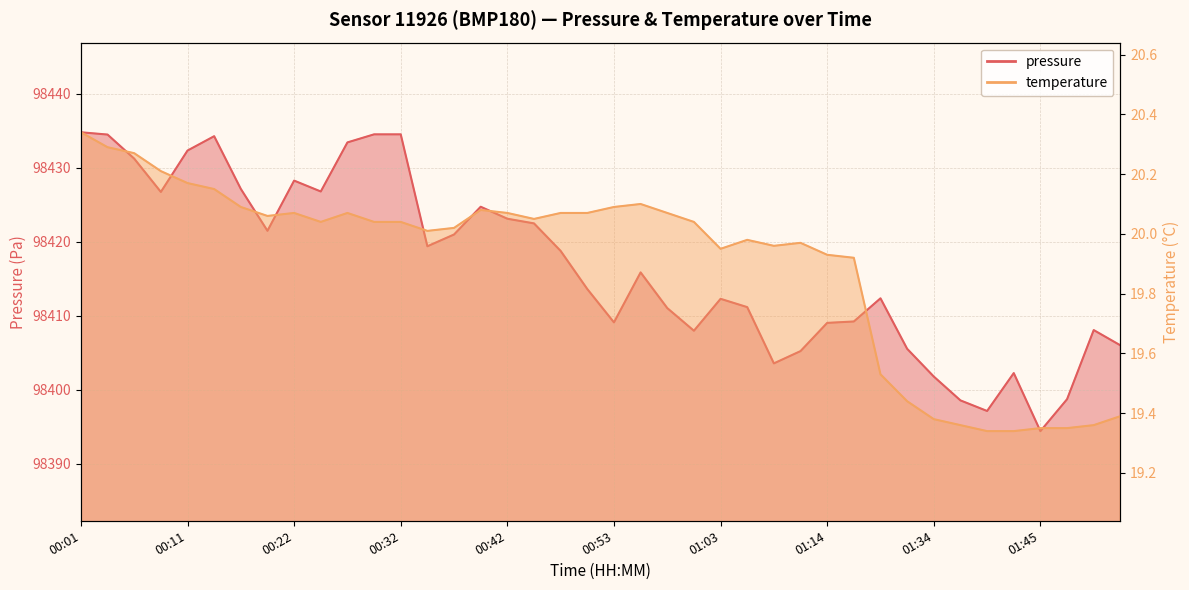

What is the sum of all temperature values?

796.1